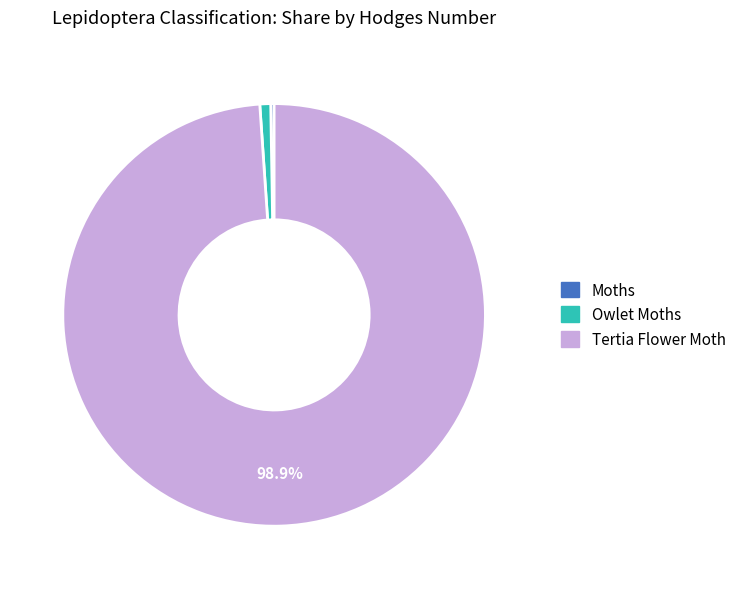

What portion of the pie excludes Tertia Flower Moth?

1.1%